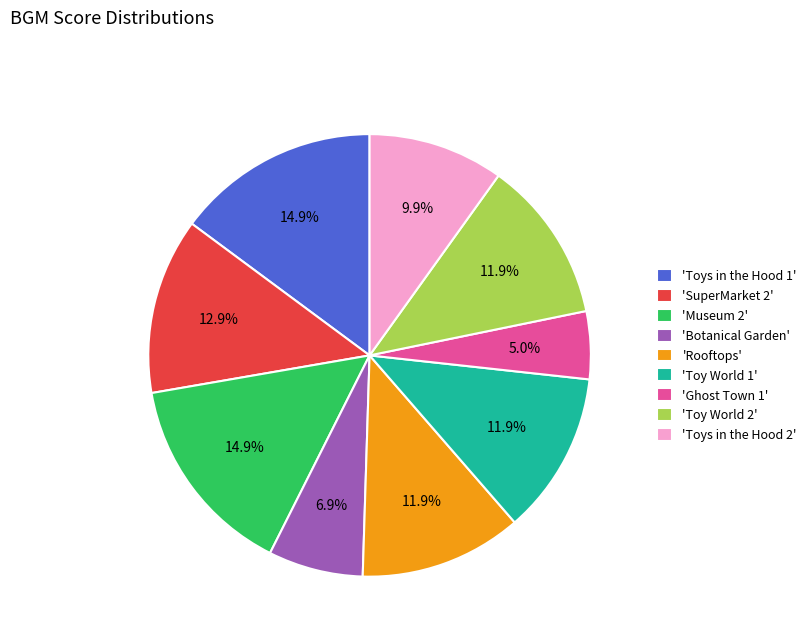

What is the smallest slice in the pie chart?

'Ghost Town 1'